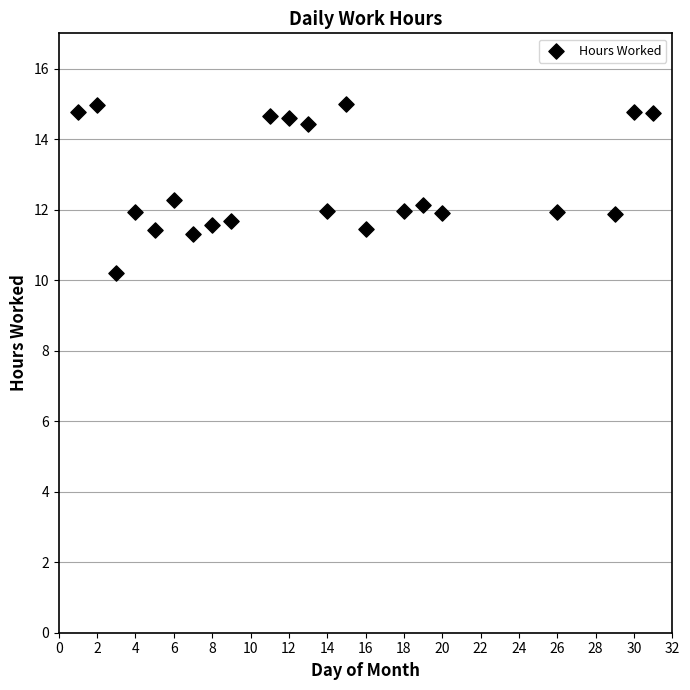

What is the range of X values (max minus min)?

30.0